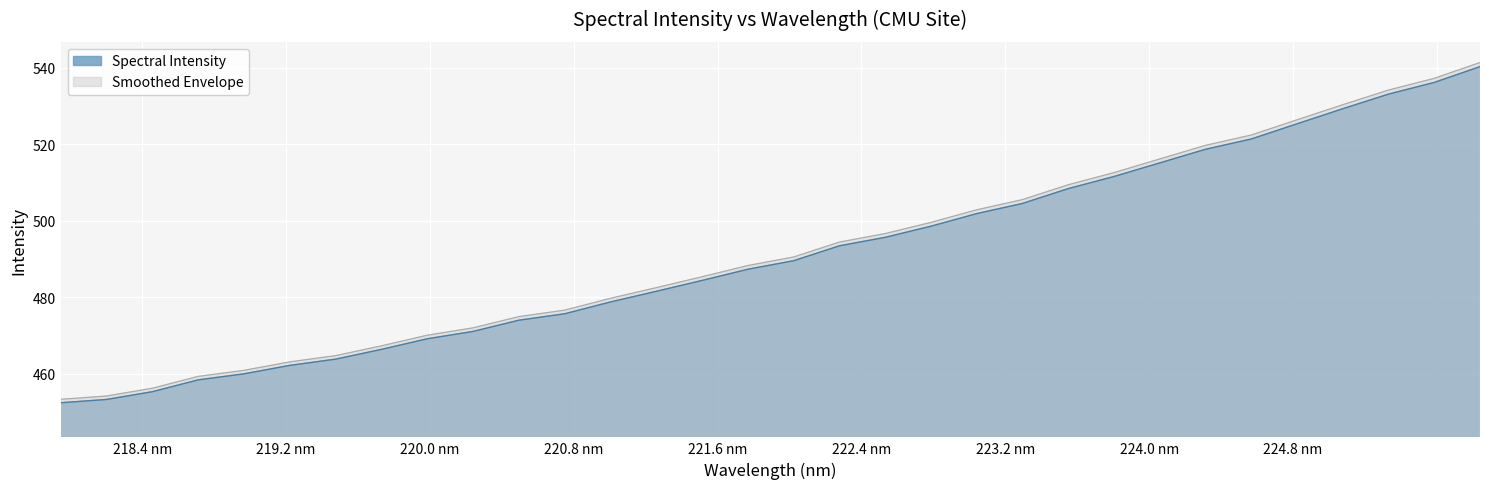

Which category has the lowest value across all series?

218.0596